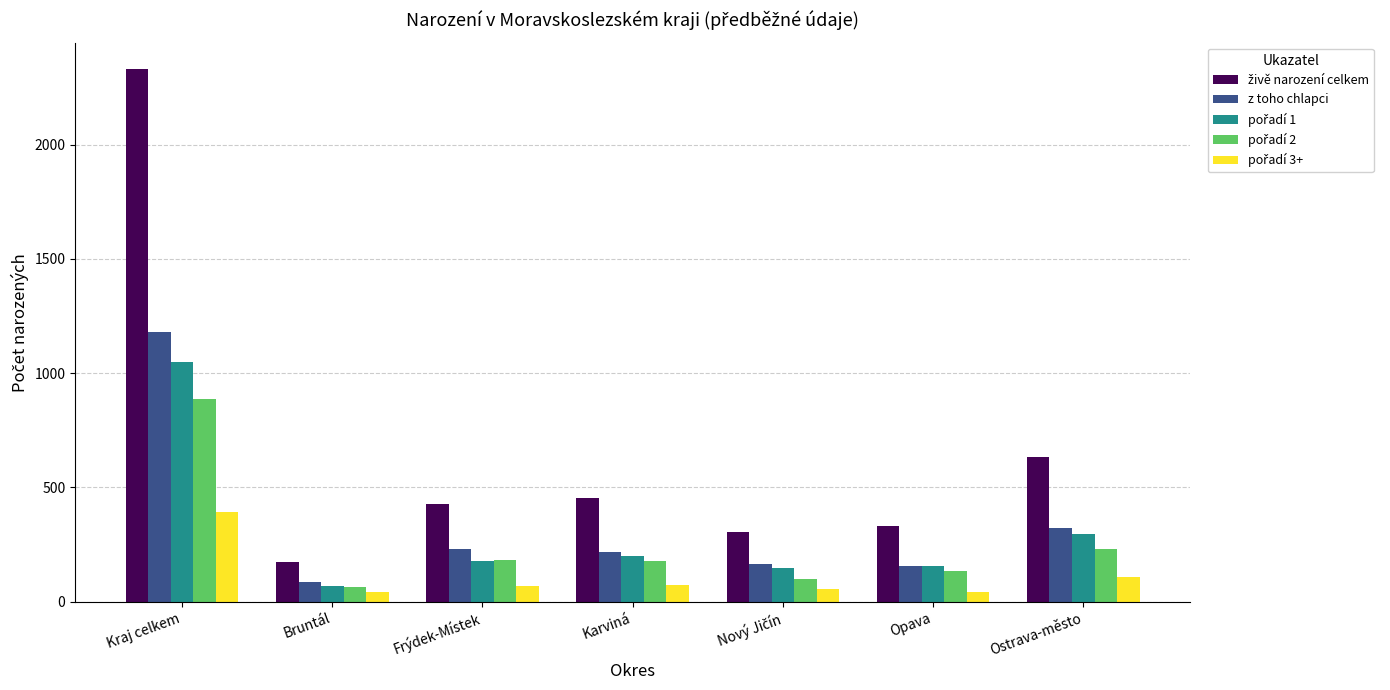

What is the maximum value shown in the chart?

2330